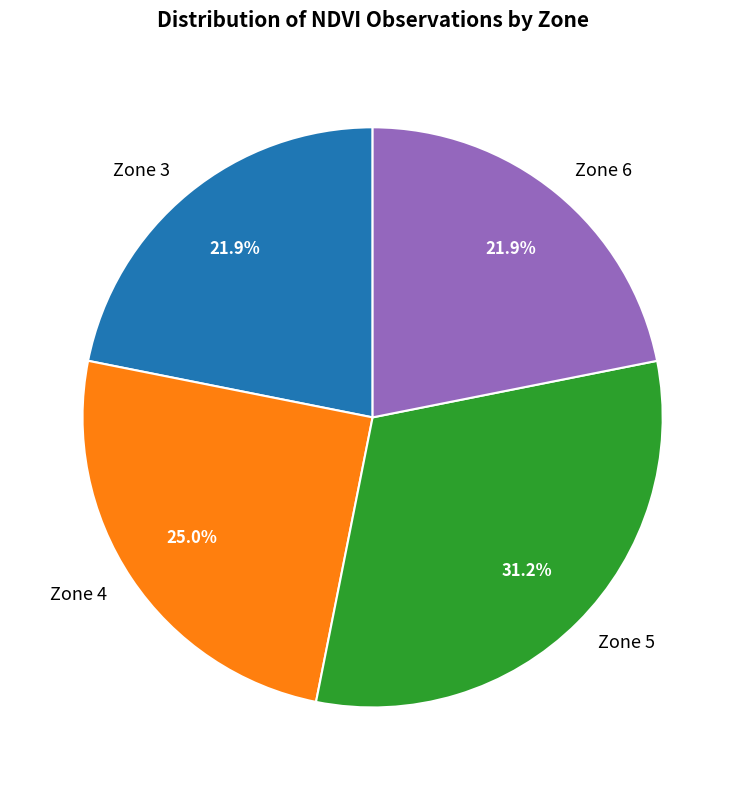

Is there any slice that represents more than half of the pie?

No